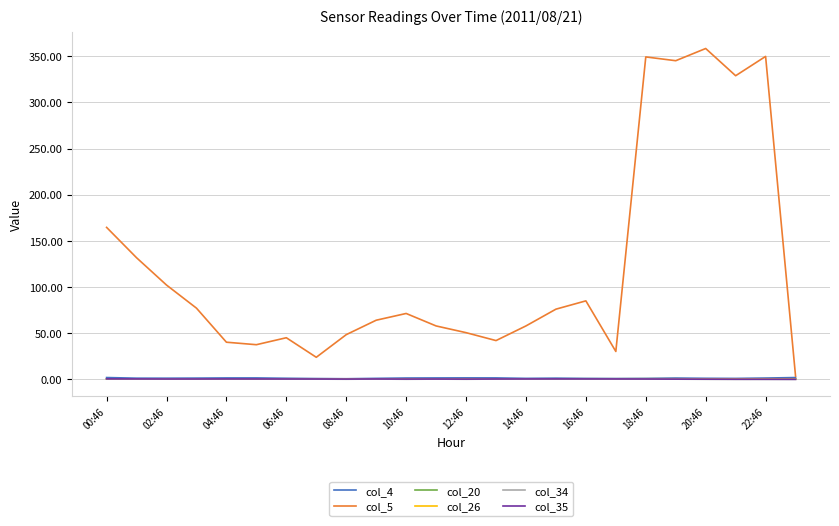

What is the maximum value shown in the chart?

358.5